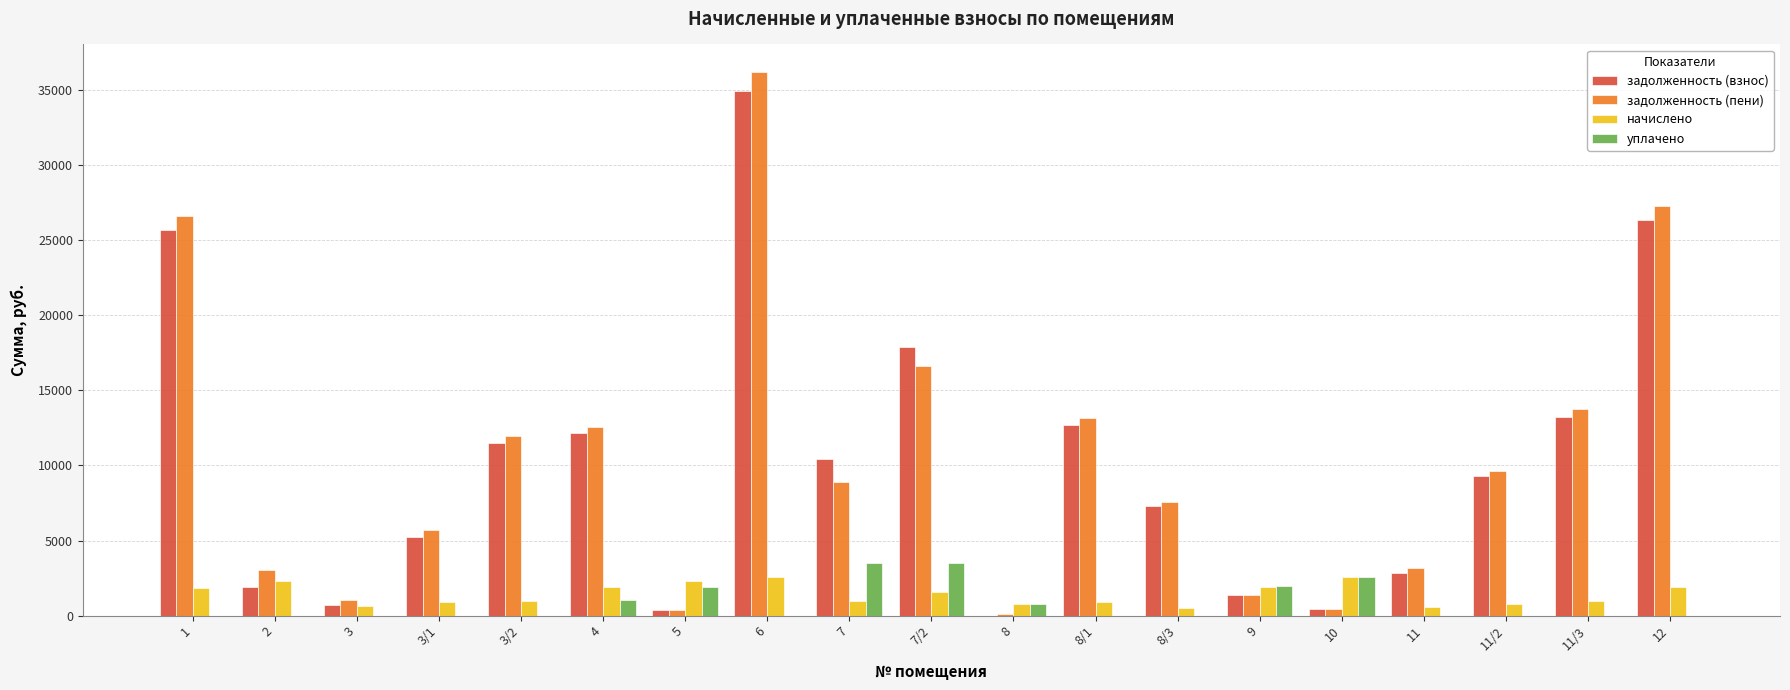

What are all the series names shown in the legend?

задолженность (взнос), задолженность (пени), начислено, уплачено